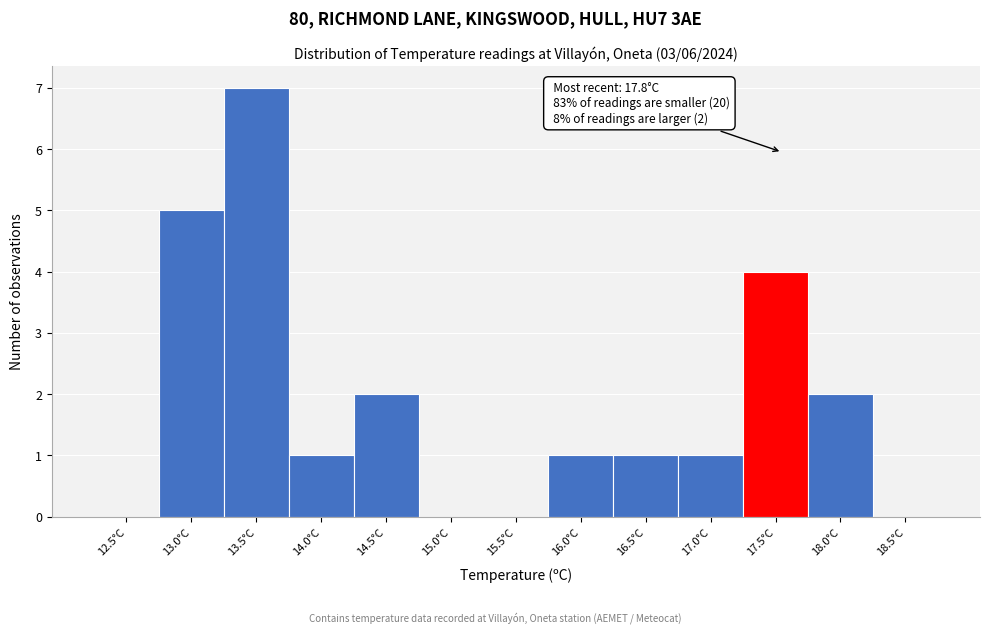

Reading right to left, what are all the values shown in this chart?

18.5°C=0	18.0°C=2	17.5°C=4	17.0°C=1	16.5°C=1	16.0°C=1	15.5°C=0	15.0°C=0	14.5°C=2	14.0°C=1	13.5°C=7	13.0°C=5	12.5°C=0